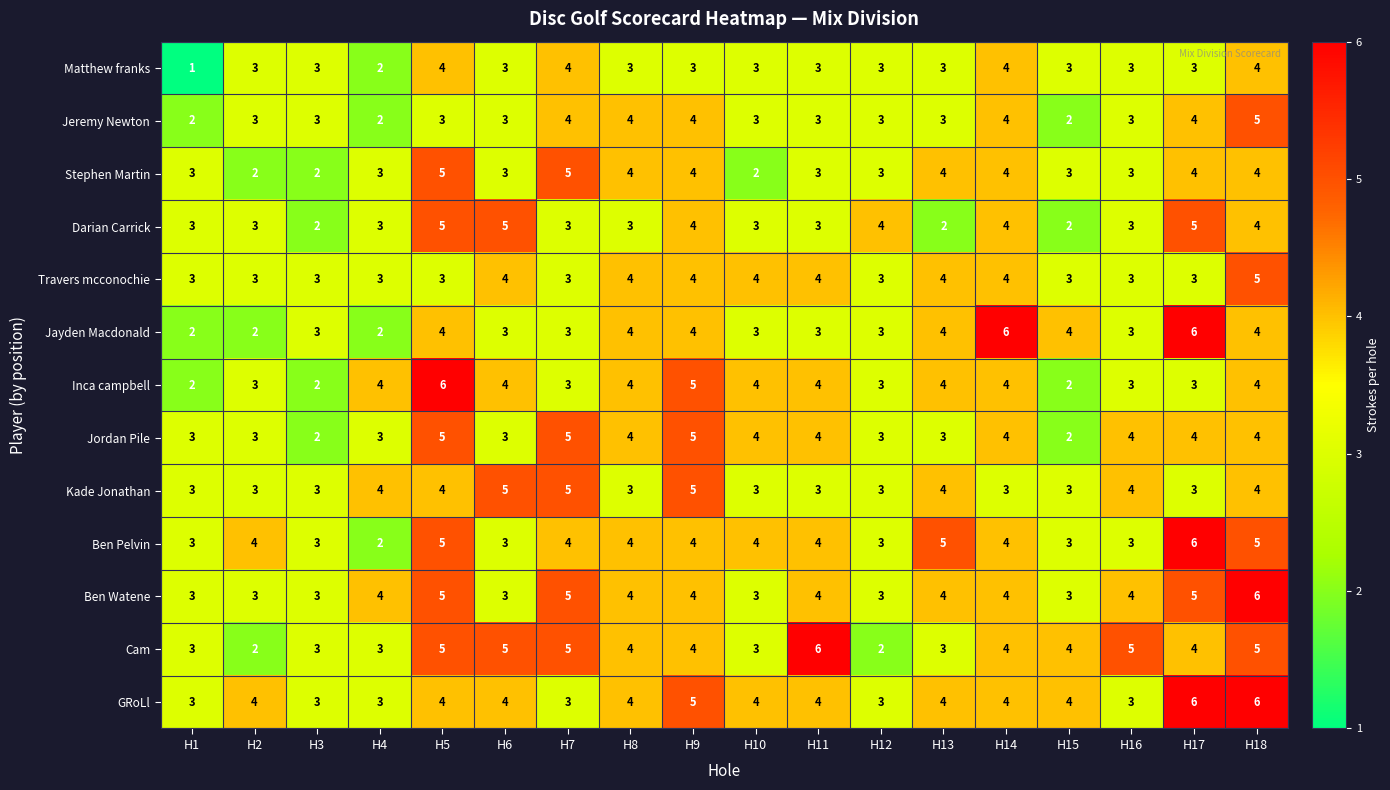

What is the difference between the maximum and minimum values in the Ben Pelvin series?

4